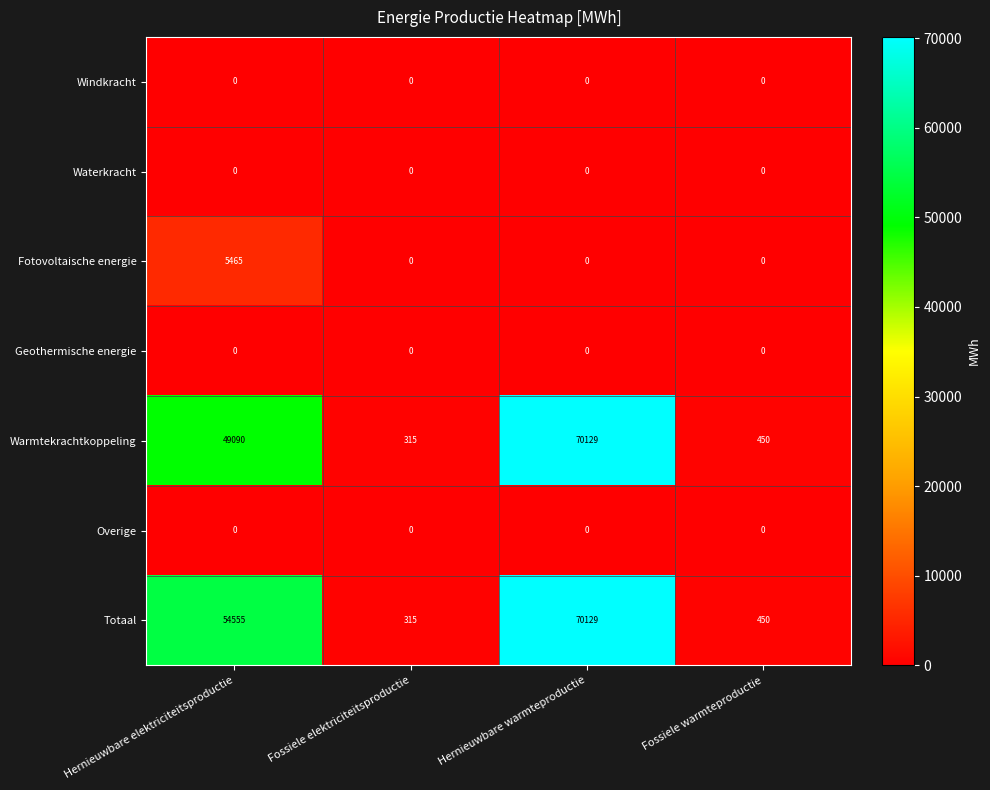

What is the difference between the highest and lowest values at Hernieuwbare warmteproductie?

70129